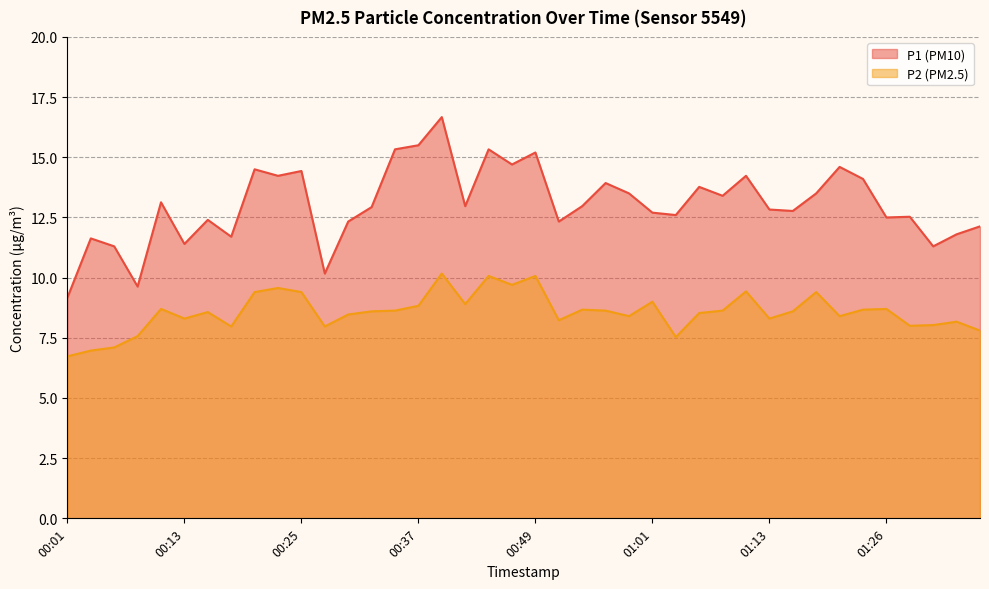

What is the label of the 18th point from the right?

00:54